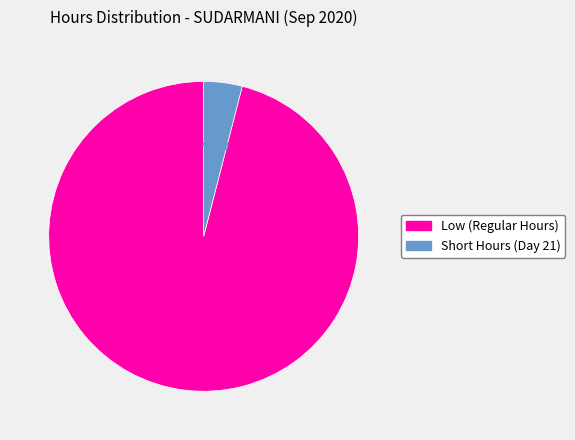

Is there a majority slice in this chart?

Yes